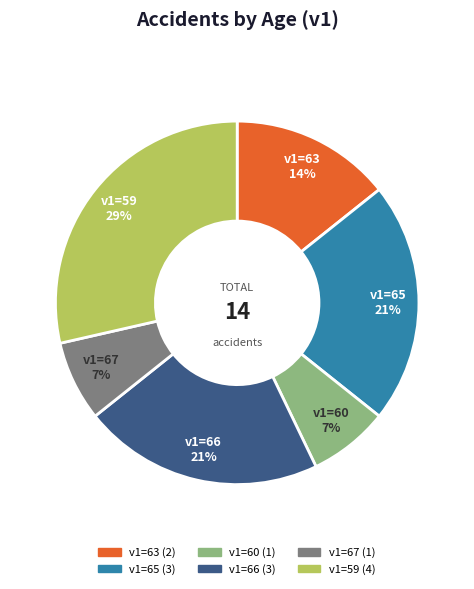

Does v1=67 represent more than half of the total?

No